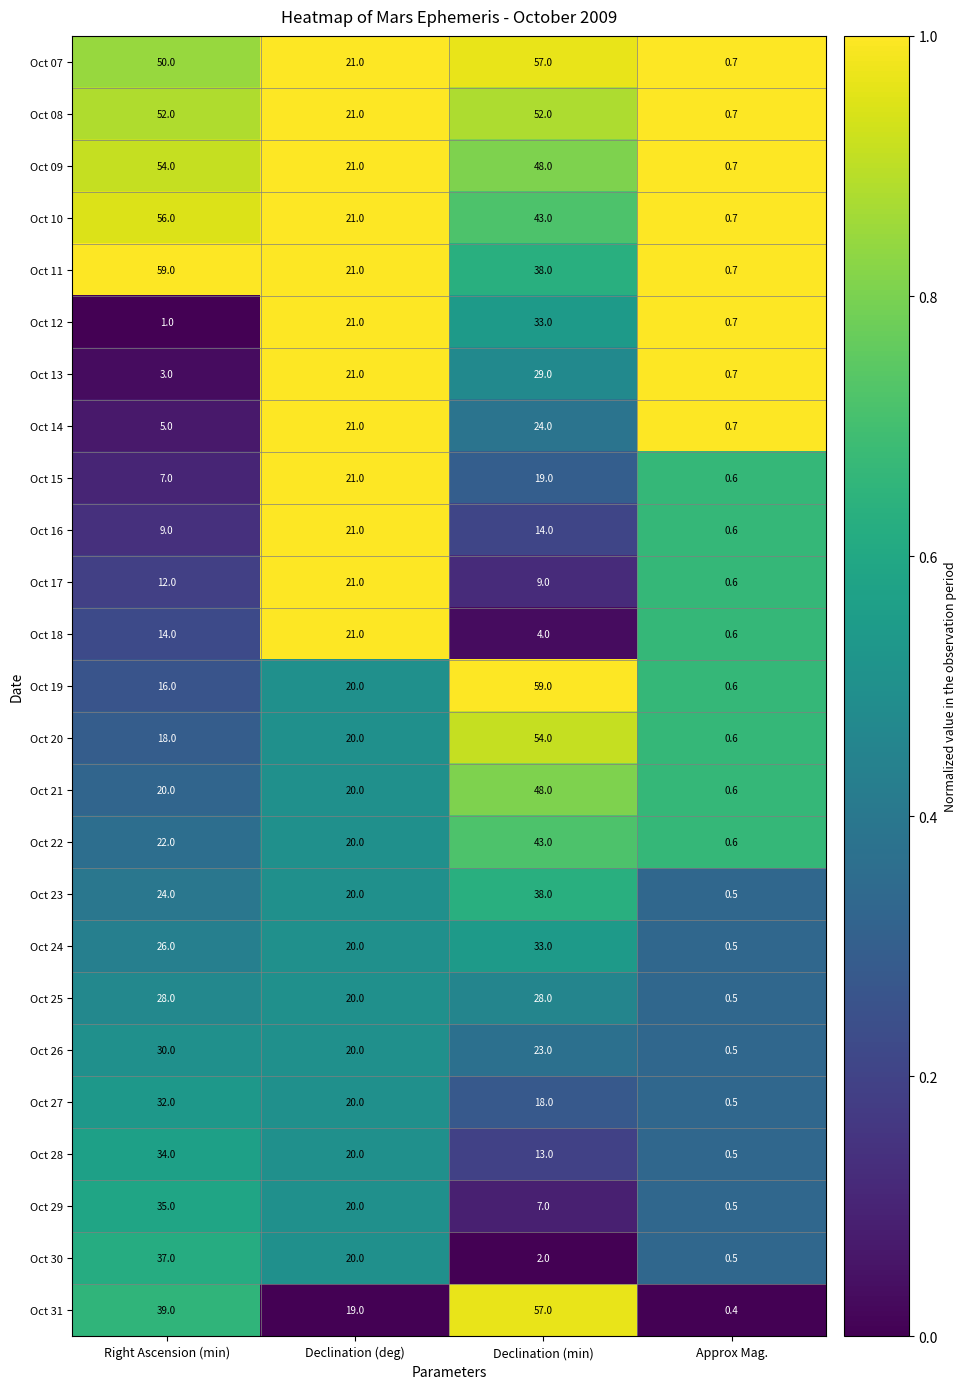

List the labels in order of Oct 23 value, largest first.

Declination (min), Right Ascension (min), Declination (deg), Approx Mag.